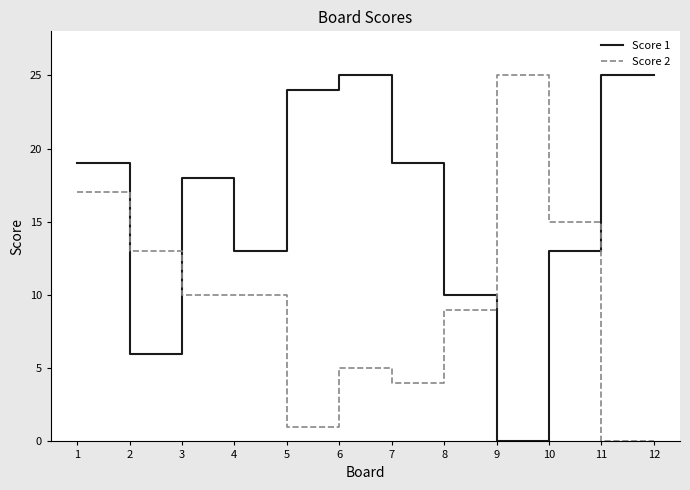

Which series changed the most between 3 and 11?

Score 2